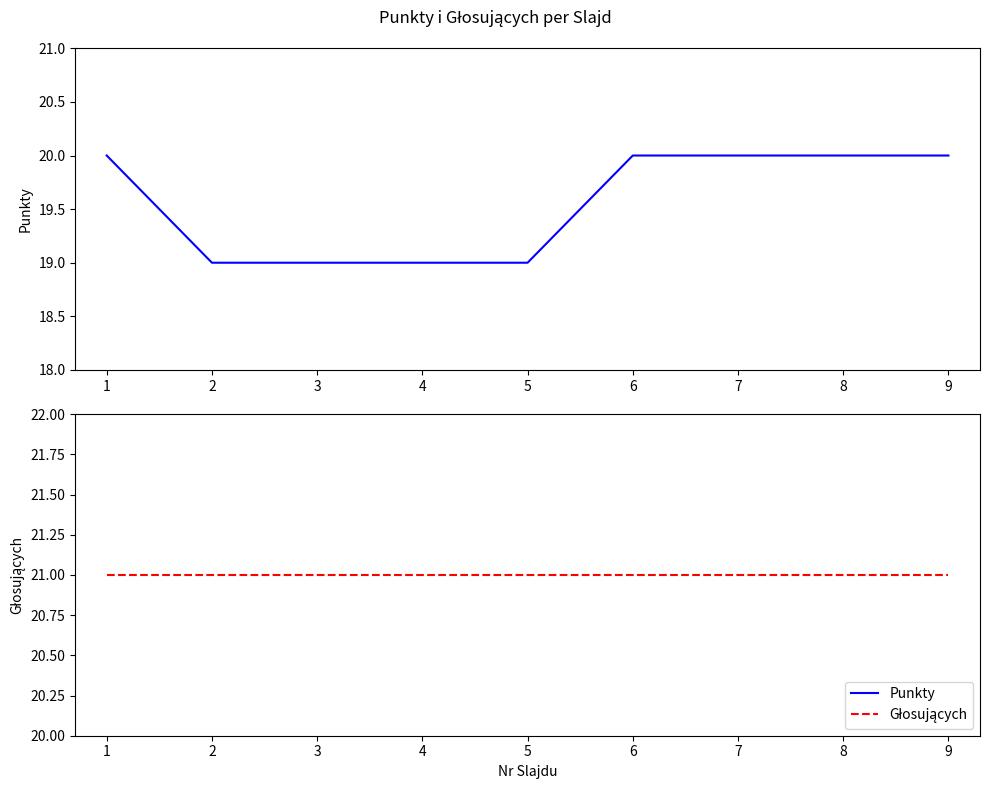

Rank the series by their maximum value, from highest to lowest.

Głosujących, Punkty